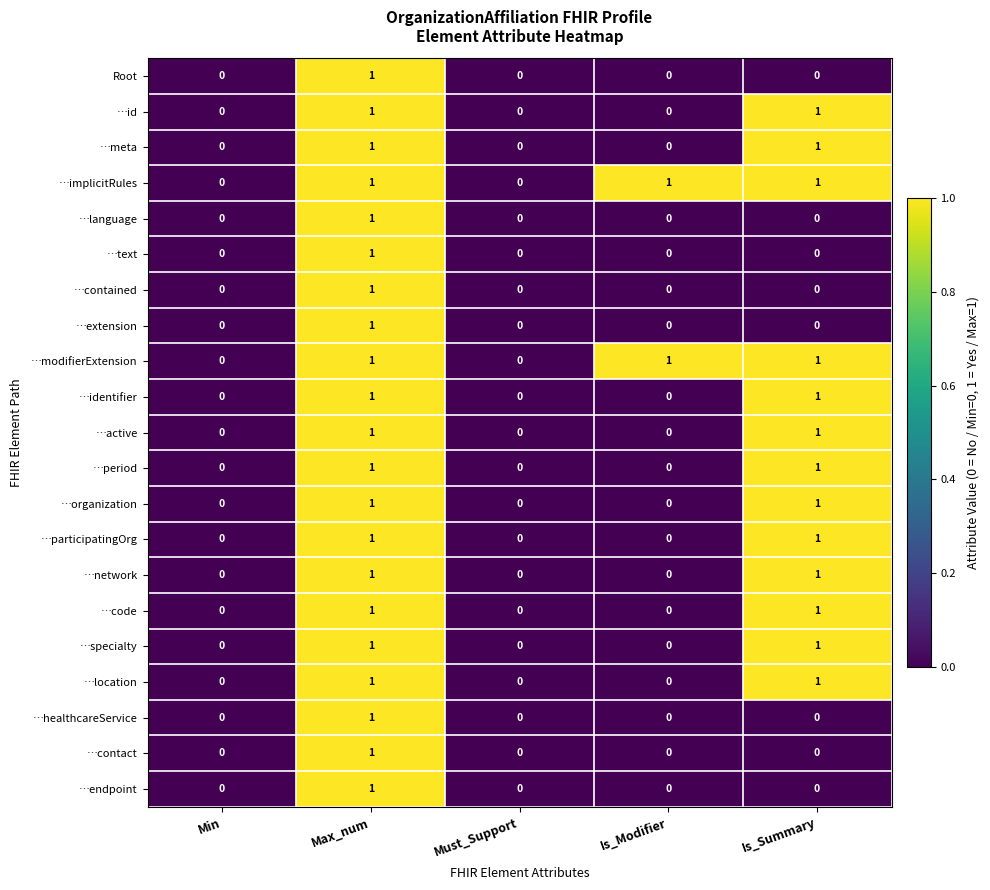

The value of …contact at Max_num is 0. True or false?

False